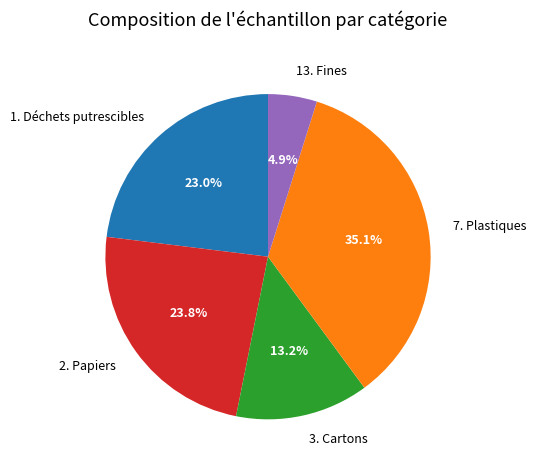

To the nearest percent, what is the difference between the largest and smallest slice percentages?

30%